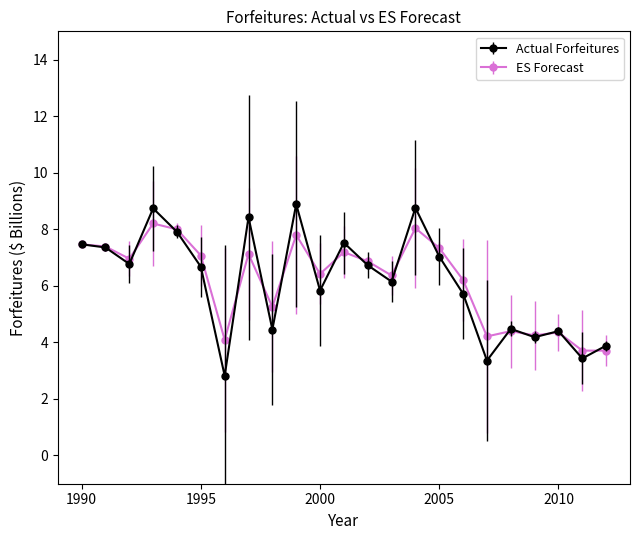

Which series has the widest spread of values?

Actual Forfeitures